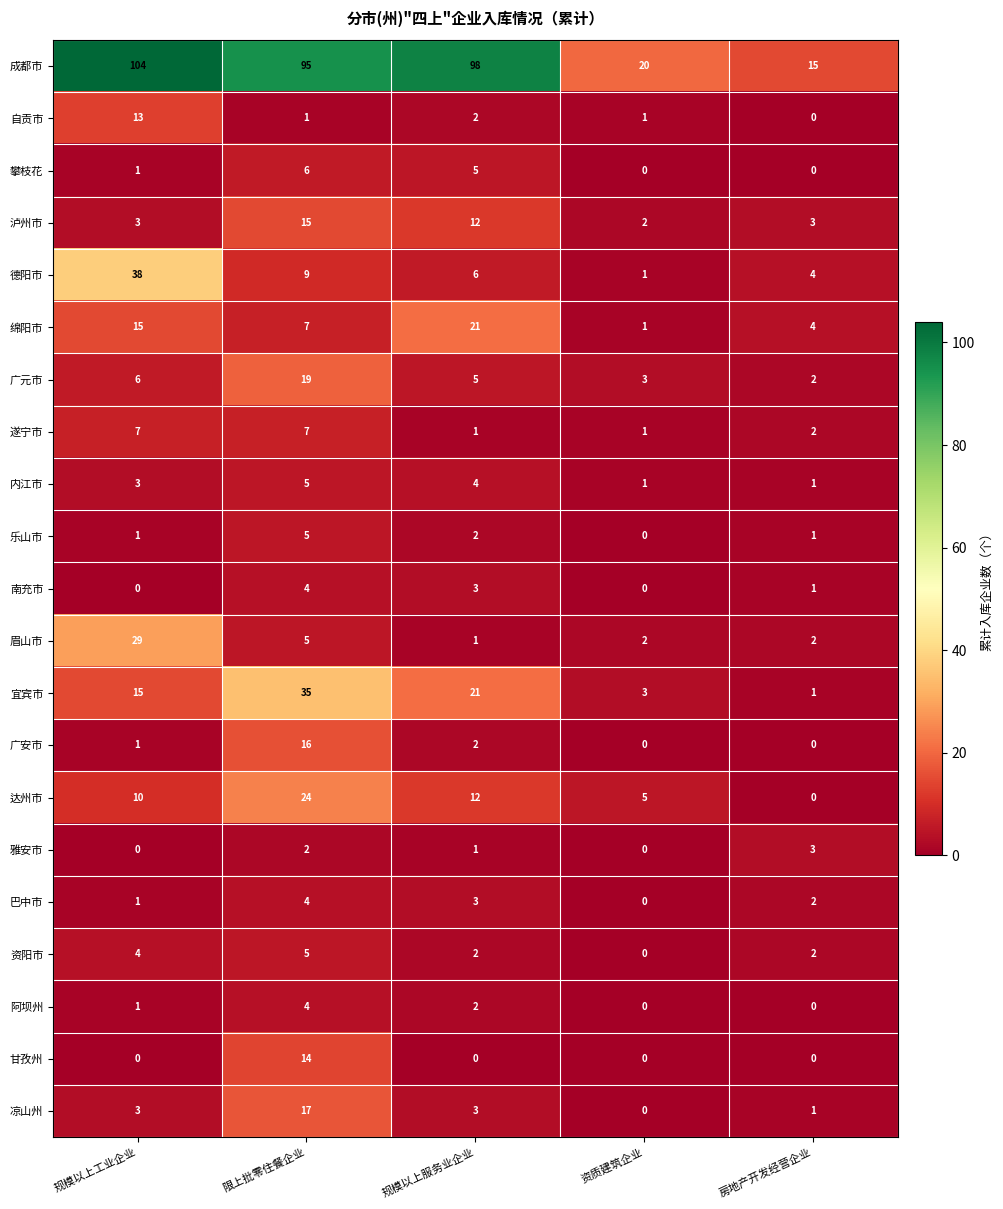

The value of 眉山市 at 资质建筑企业 is 2. True or false?

True